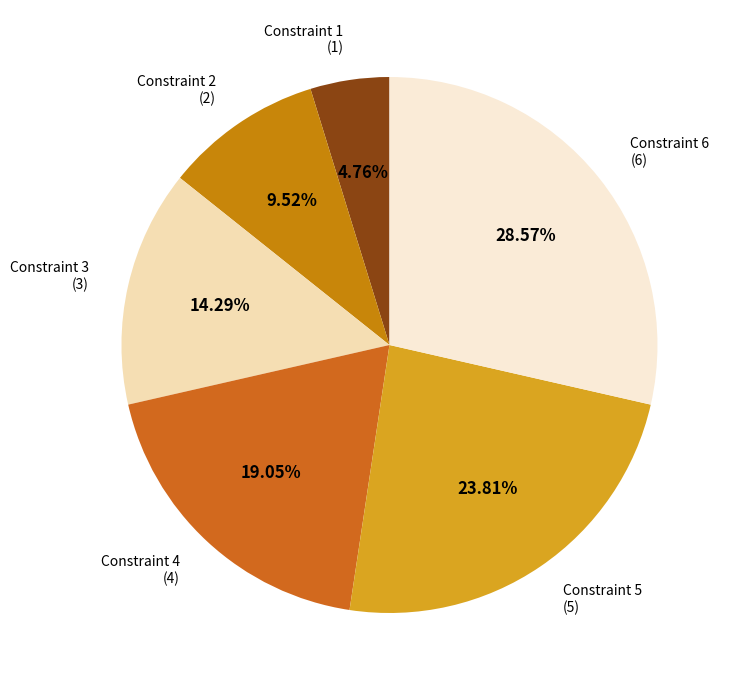

Between Constraint 1 and Constraint 3, which is larger?

Constraint 3